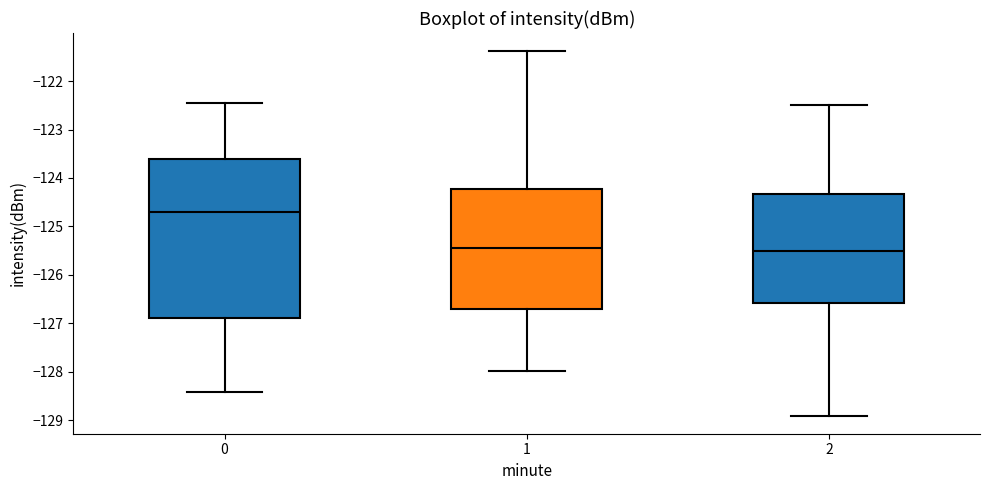

Reading left to right, transcribe this box plot: for each box, give where its median line is, the range the box spans, and where its two whiskers end, as read against the y-axis. The values are not printed on the chart, so give them approximately, as read against the axis.

0: median -124.7, box -126.9 to -123.6, whiskers -128.4 to -122.5
1: median -125.4, box -126.7 to -124.2, whiskers -128.0 to -121.4
2: median -125.5, box -126.6 to -124.3, whiskers -128.9 to -122.5